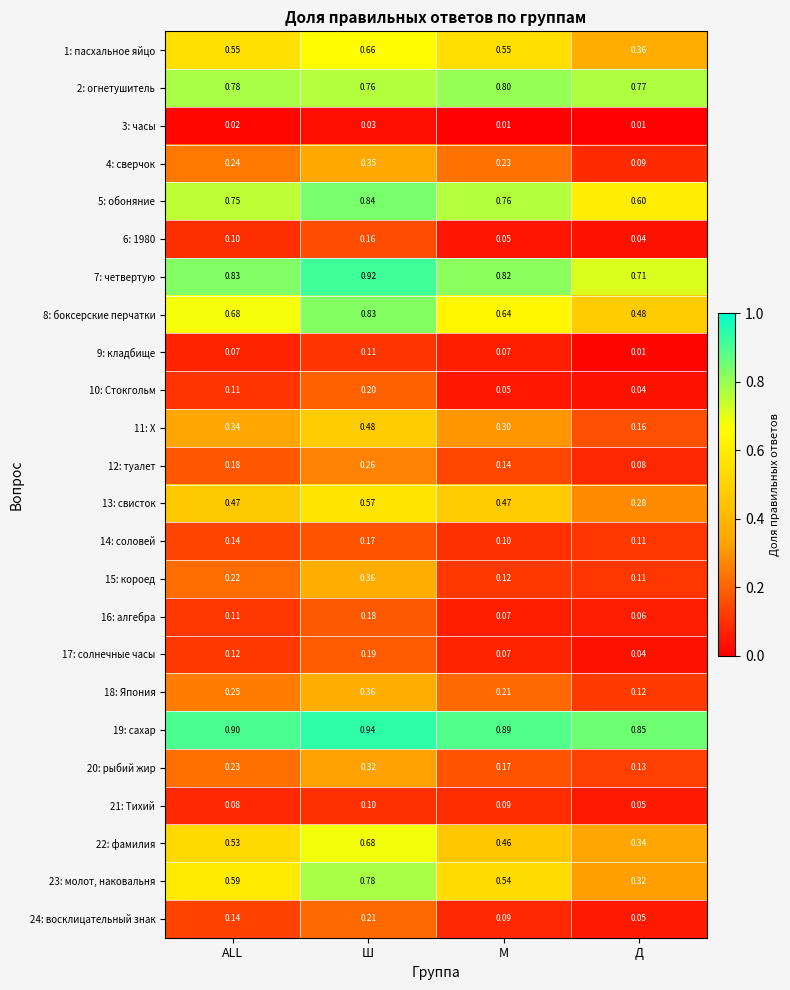

At which label is 24: восклицательный знак closest to 0?

Д